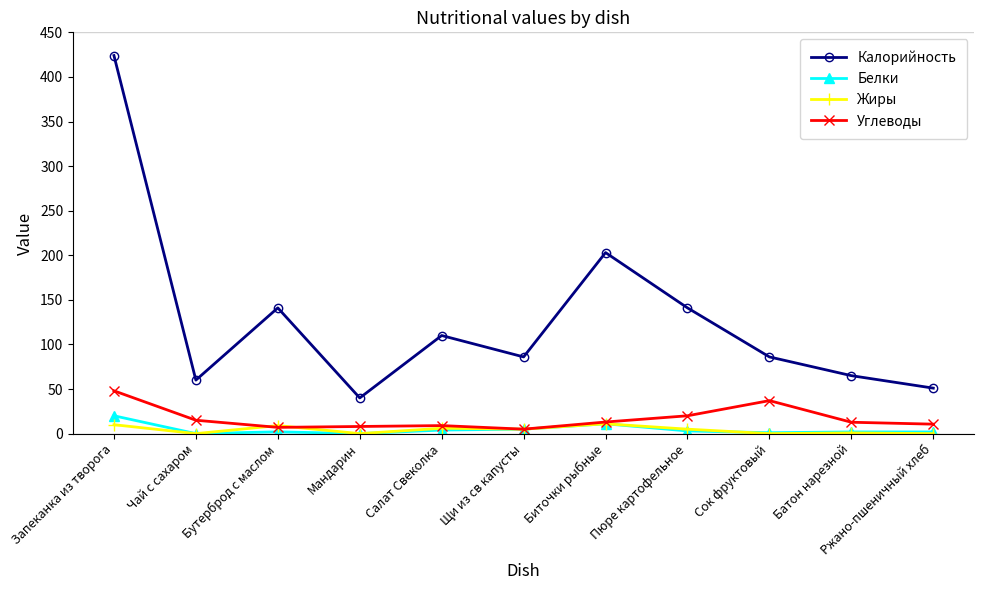

Which series has the largest total across all categories?

Калорийность